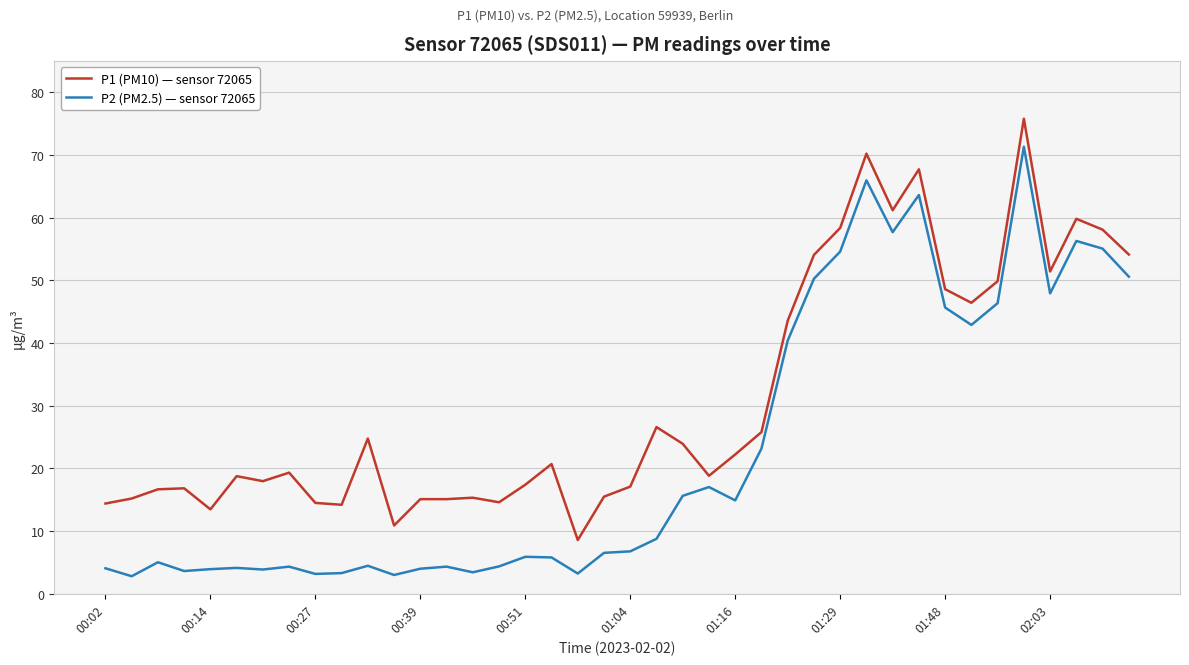

What are all the series names shown in the legend?

P1 (PM10) — sensor 72065, P2 (PM2.5) — sensor 72065